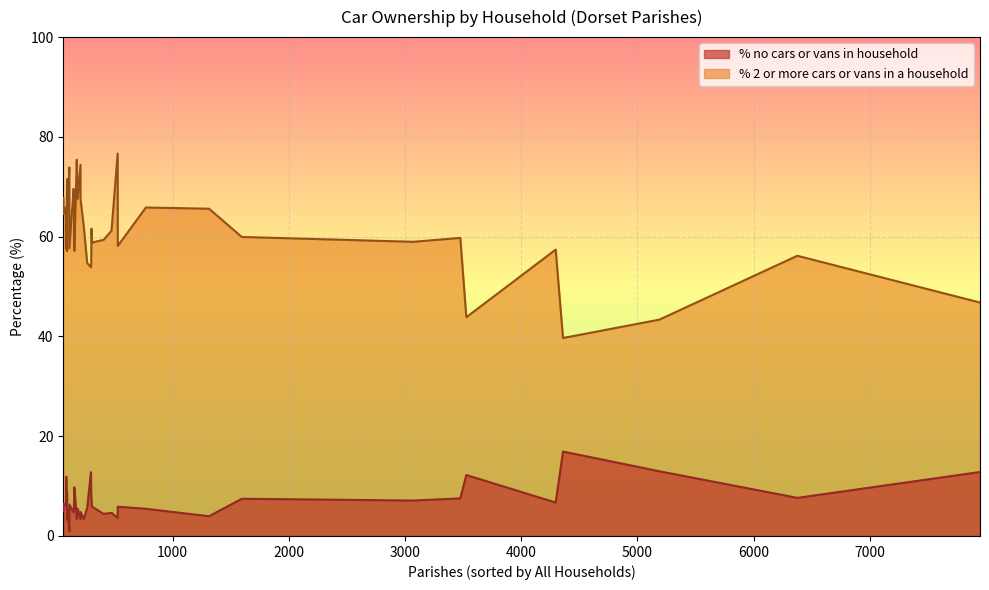

Which series has the widest spread of values?

% 2 or more cars or vans in a household